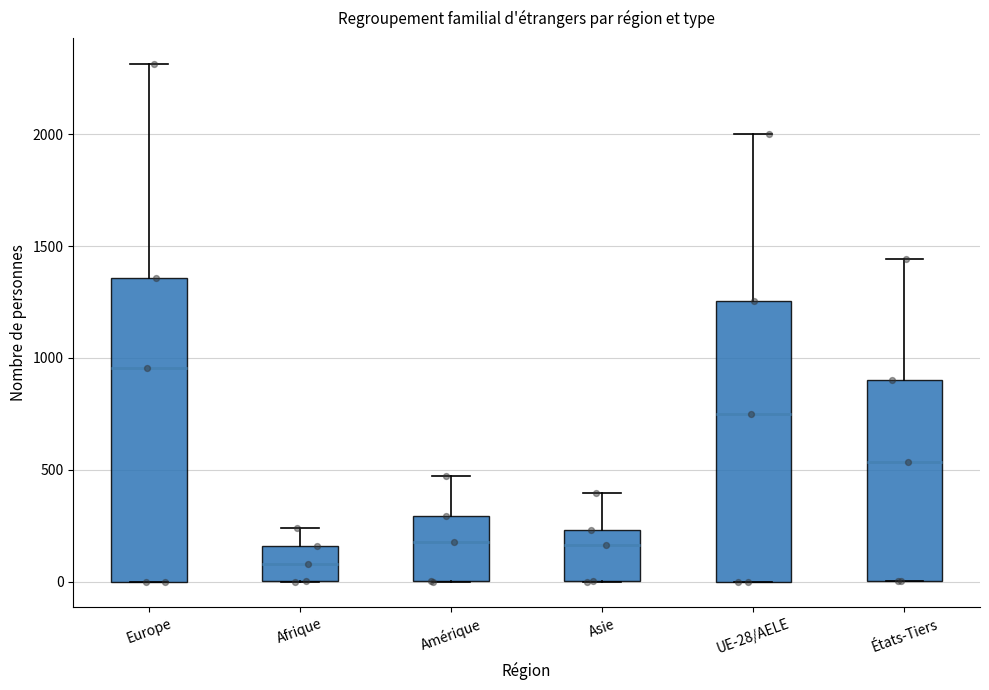

Which box has the lowest median line?

Afrique